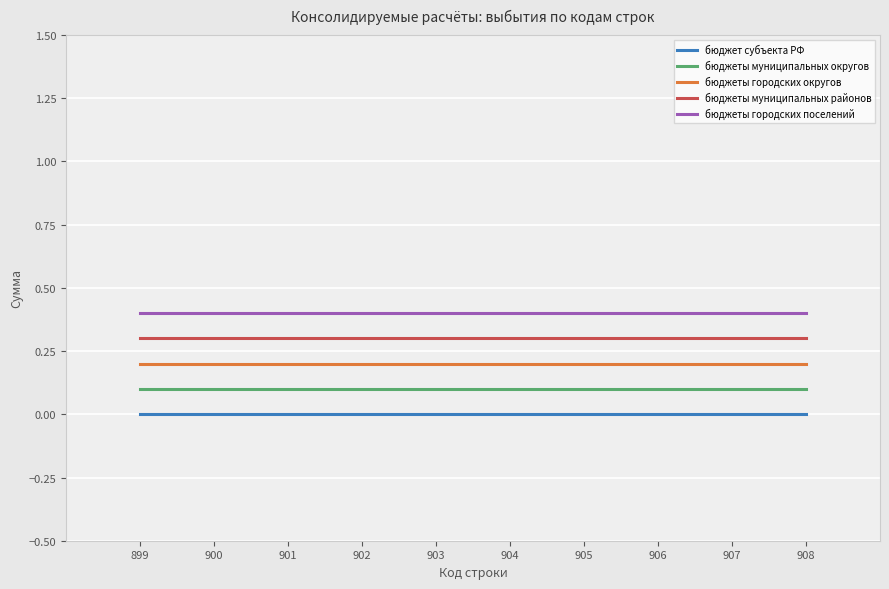

The value of бюджеты городских поселений at 902 is 0.3. True or false?

False